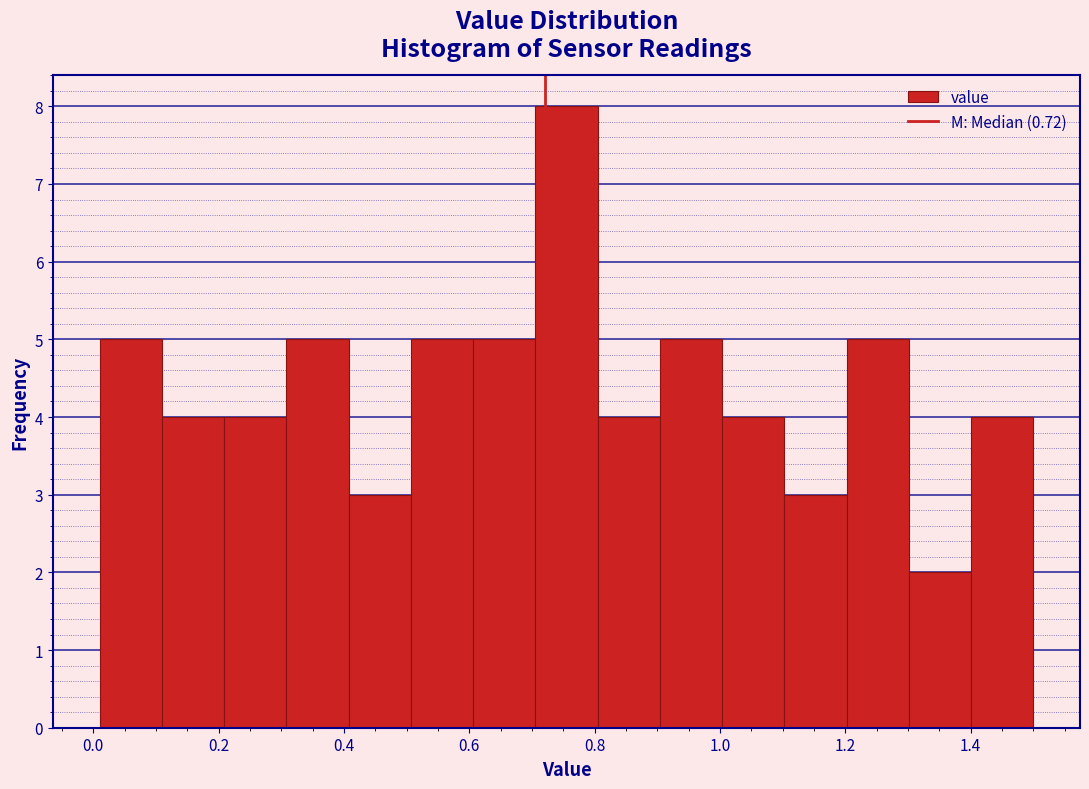

Which range on the x-axis has the tallest bar?

0.70 to 0.80